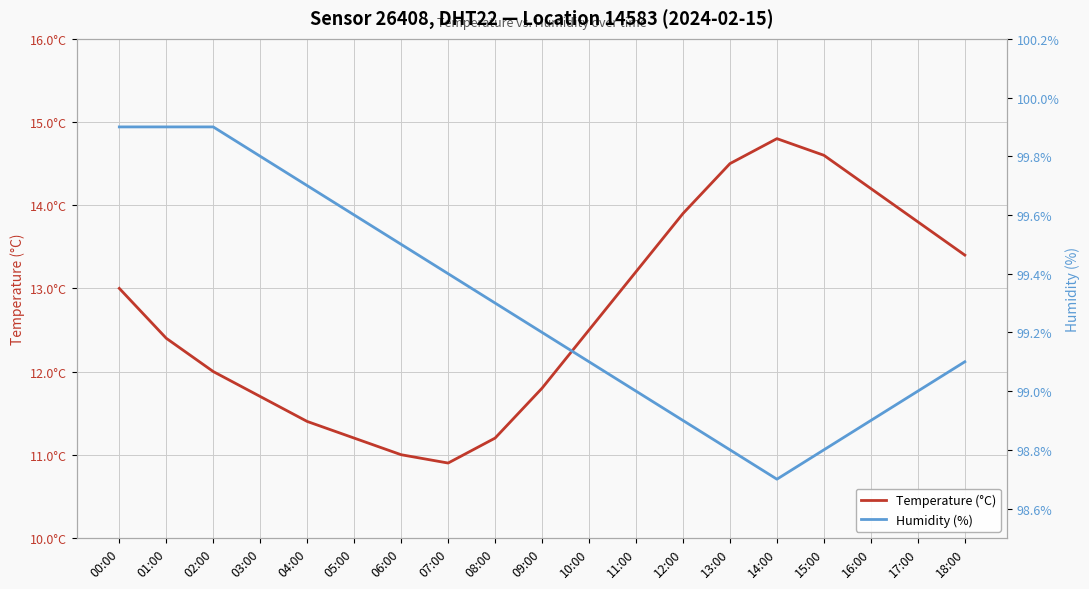

Where does the Temperature (°C) series first go above 12?

00:00